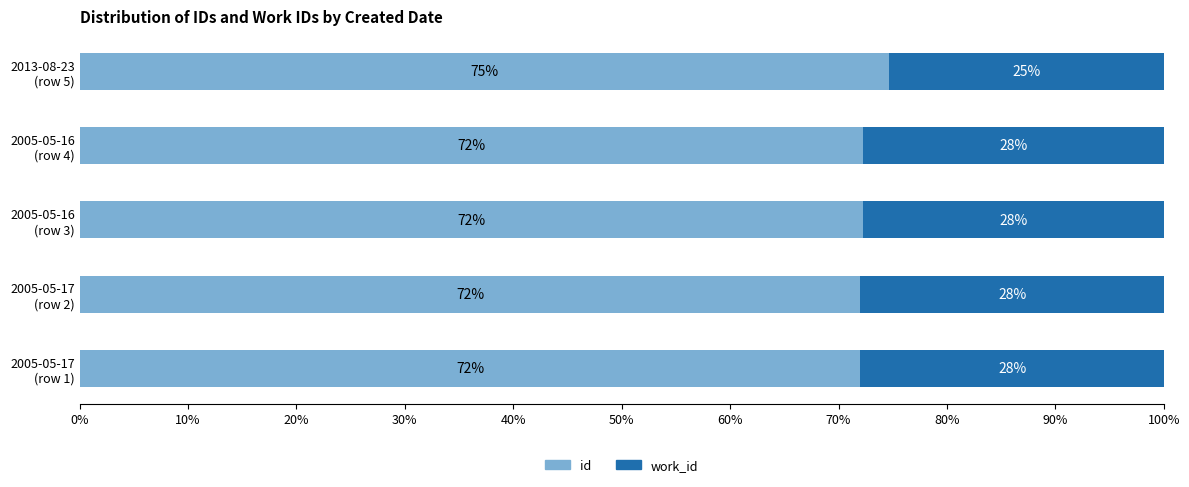

How many series are shown in this chart?

2